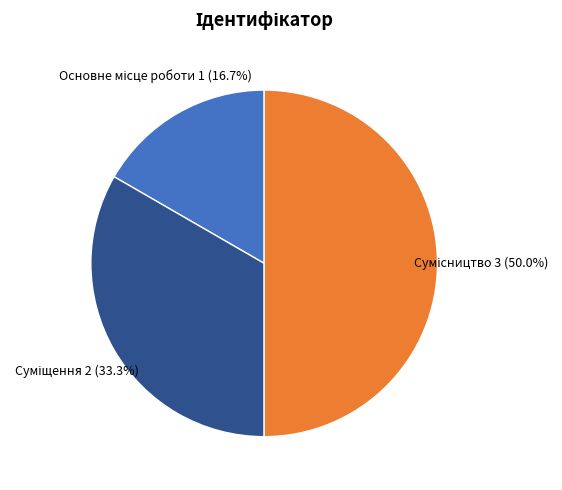

How many slices are in this pie chart?

3